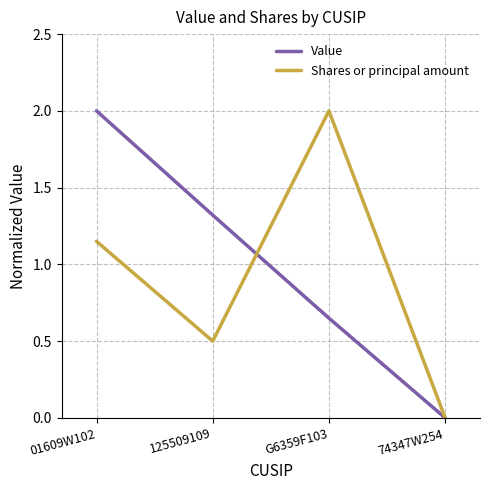

What position from the right is 74347W254?

1